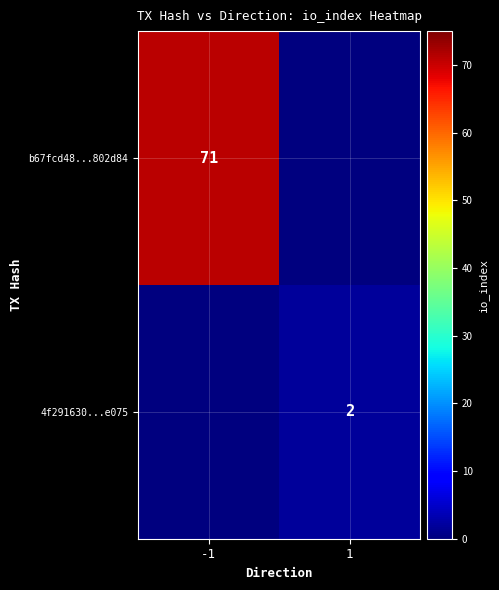

Is the value of b67fcd48...802d84 at -1 greater than the value of 4f291630...e075 at 1?

Yes